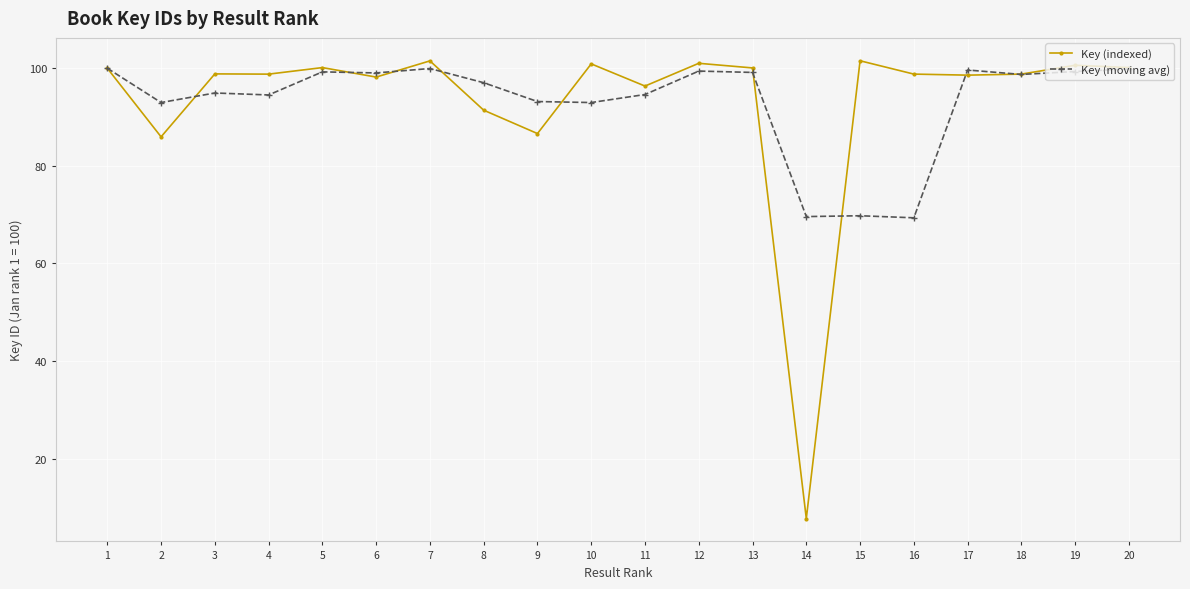

How many data points does each series have?

20